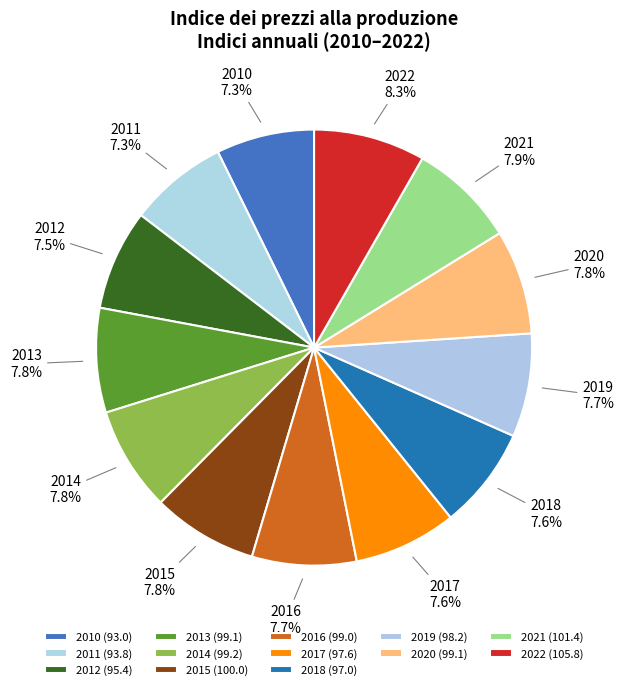

True or false: 2012 accounts for 17% of the total.

False